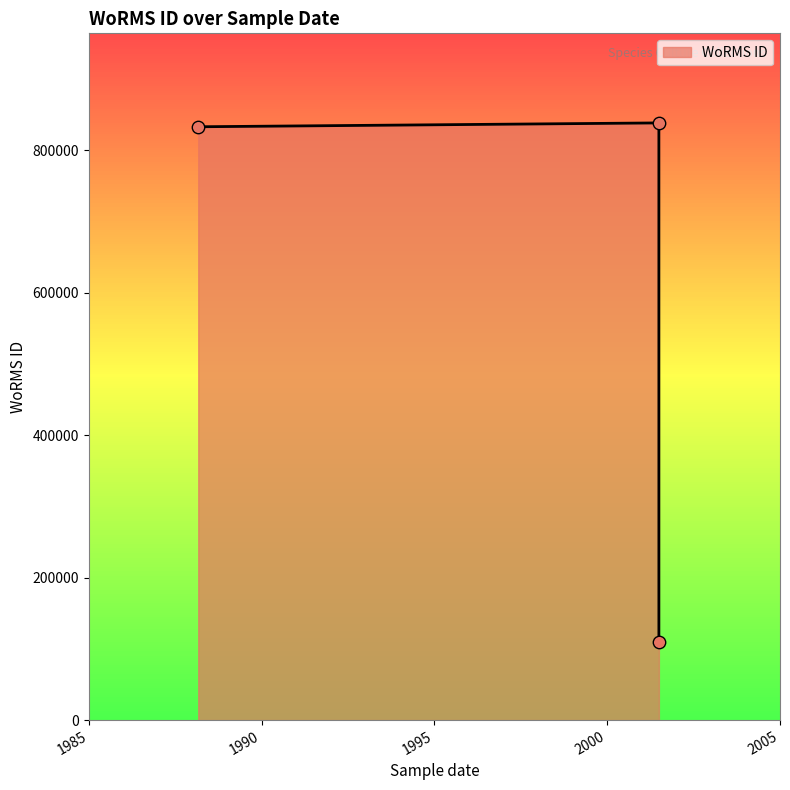

Between 01-07-2001 and 01-07-2001, which is larger?

01-07-2001